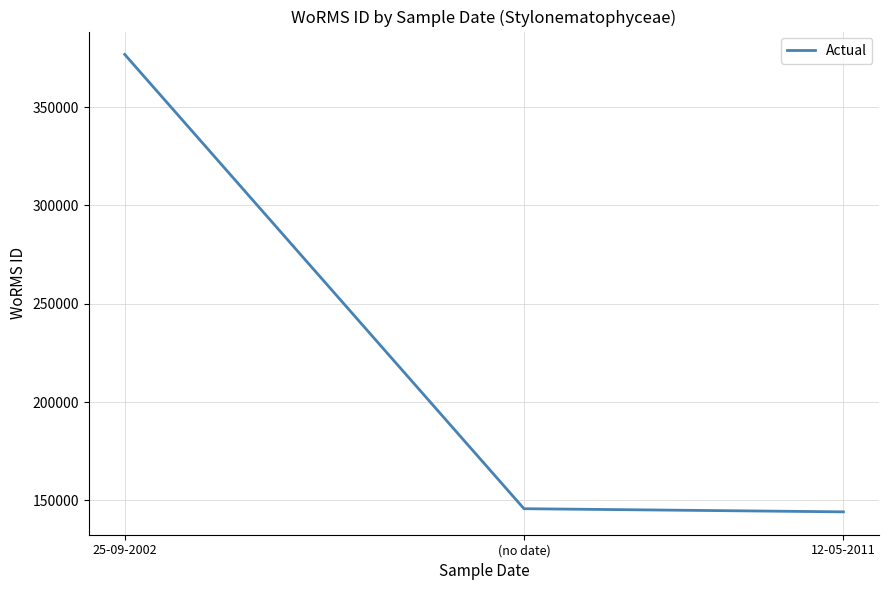

Is it true that the value at 12-05-2011 is 47928?

False